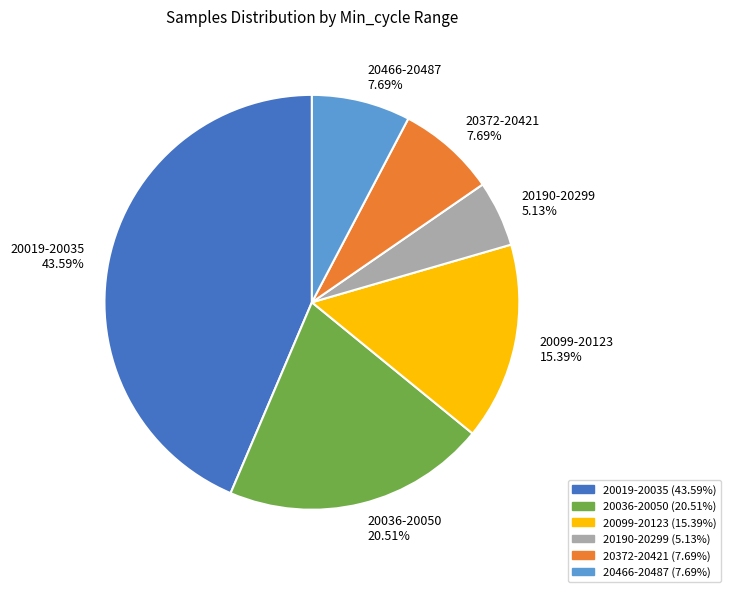

Combined, do 20099-20123 15.39% and 20190-20299 5.13% account for over 50%?

No